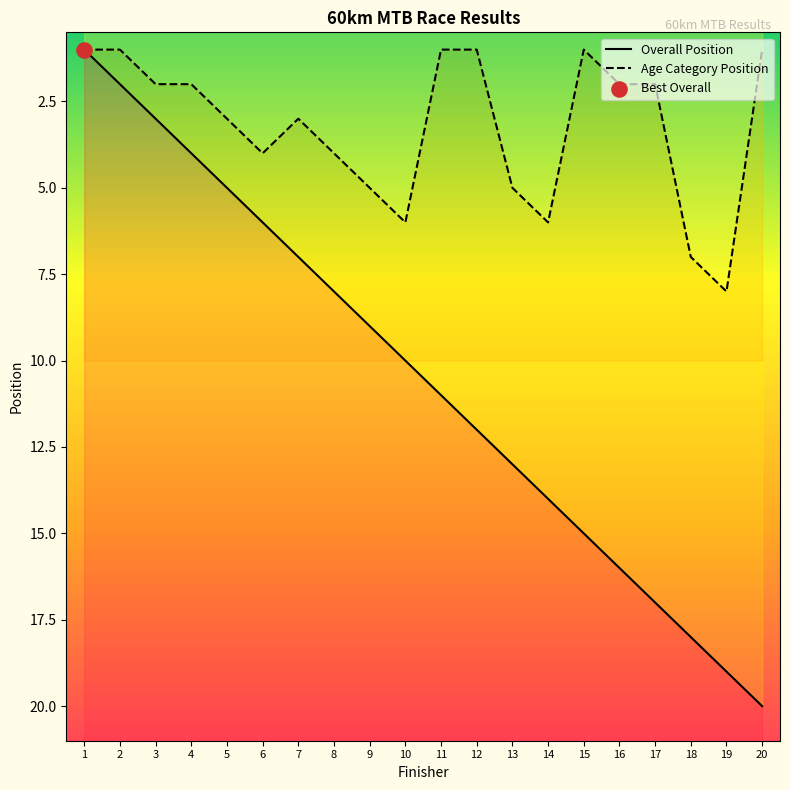

What is the total value across all series at 15?

16